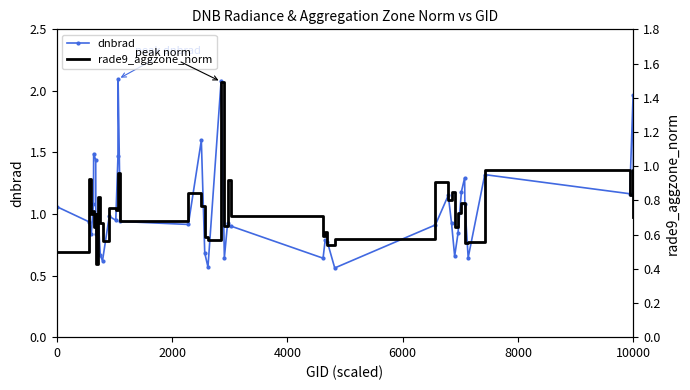

True or false: dnbrad has more than 0 interior local peaks.

True